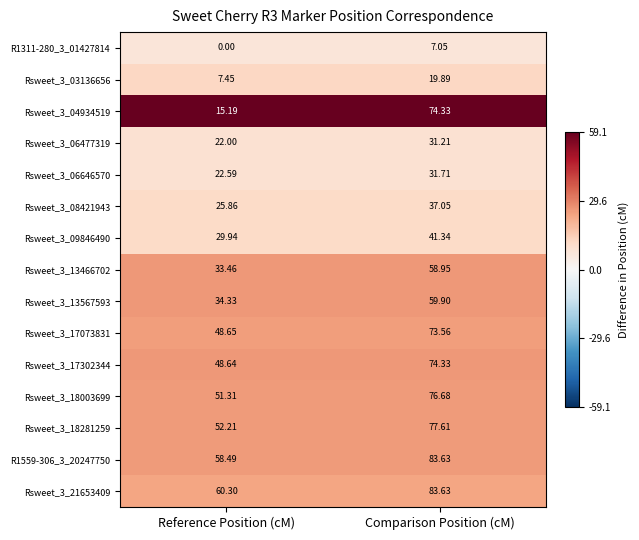

What is the maximum value shown in the chart?

83.6